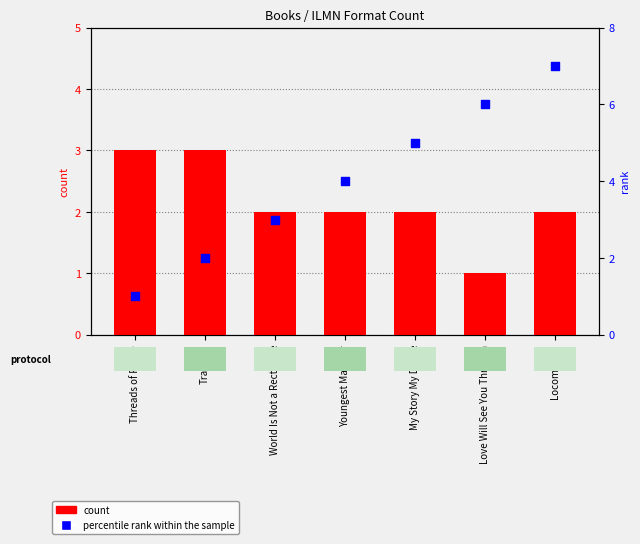

At which category is the sum across all series the highest?

Locomotive